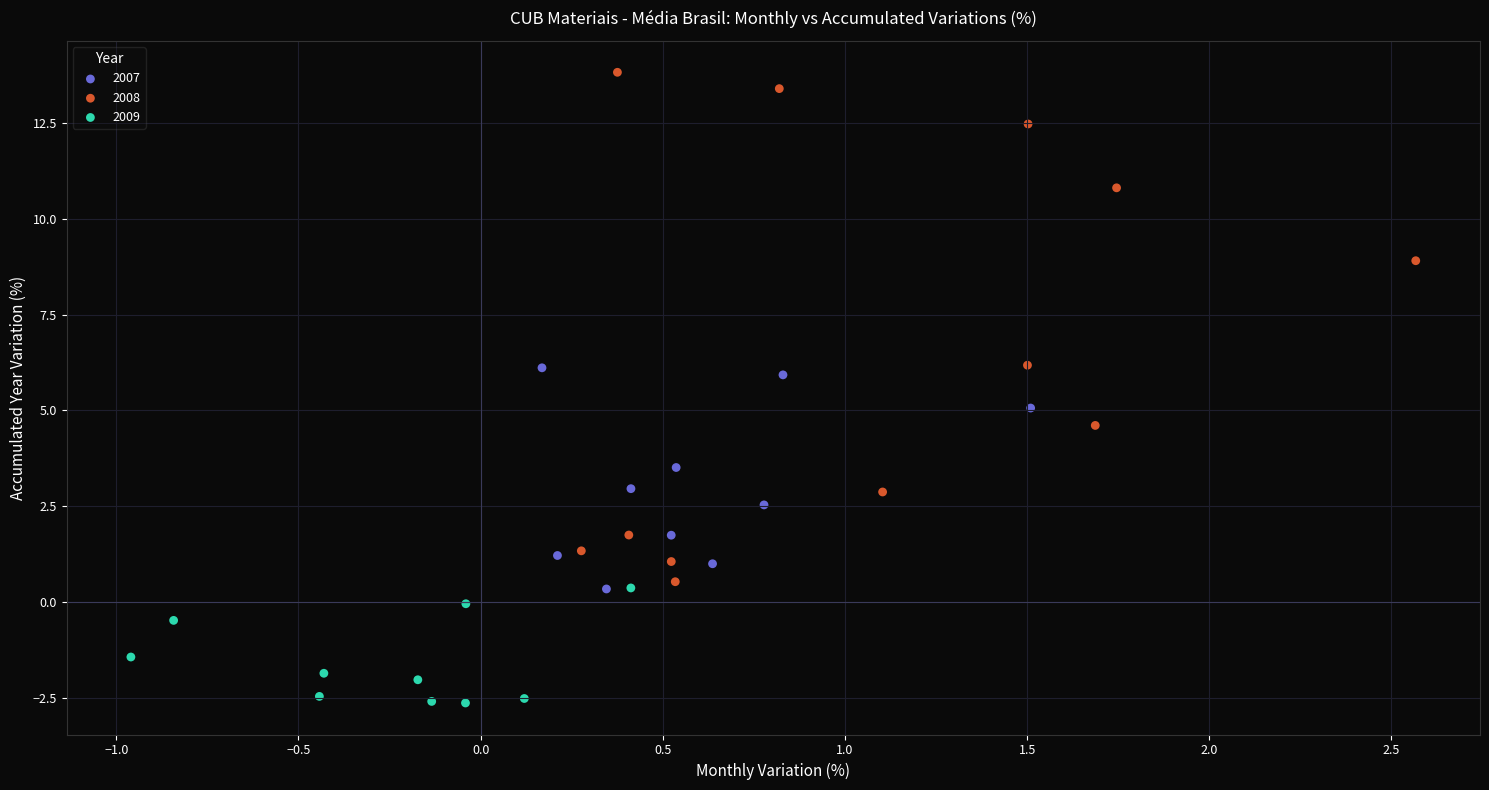

Which series contains the highest Y value?

2008